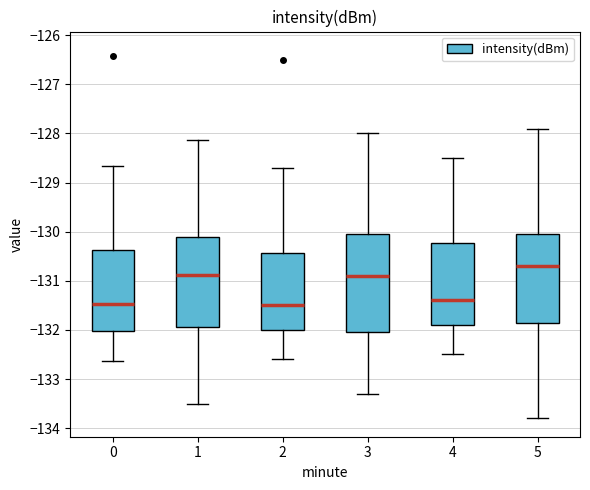

Reading left to right, read every box against the y-axis: the position of its median line, the range the box covers, and the ends of its whiskers. The values are not printed on the chart, so give them approximately, as read against the axis.

0: median -131.5, box -132.0 to -130.4, whiskers -132.6 to -128.7
1: median -130.9, box -131.9 to -130.1, whiskers -133.5 to -128.1
2: median -131.5, box -132.0 to -130.4, whiskers -132.6 to -128.7
3: median -130.9, box -132.0 to -130.0, whiskers -133.3 to -128.0
4: median -131.4, box -131.9 to -130.2, whiskers -132.5 to -128.5
5: median -130.7, box -131.8 to -130.0, whiskers -133.8 to -127.9